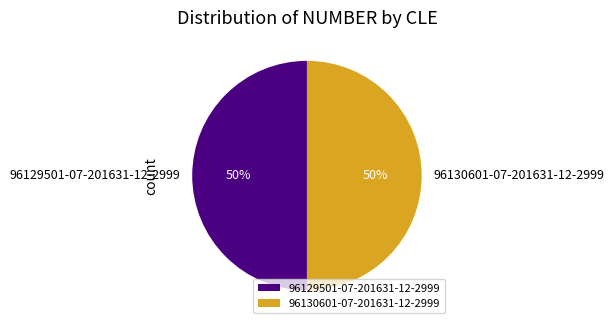

Do 96129501-07-201631-12-2999 and 96130601-07-201631-12-2999 together represent more than half of the pie?

Yes